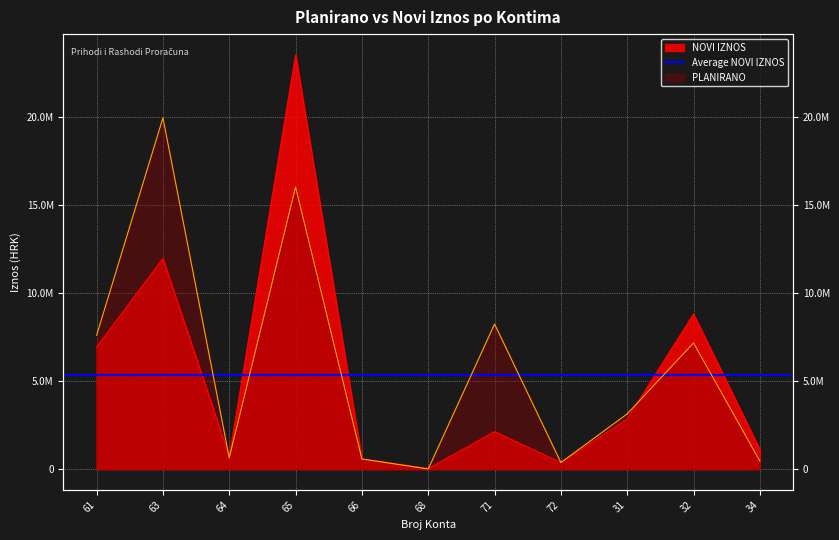

List the series in order of their peak value, lowest first.

PLANIRANO, NOVI IZNOS